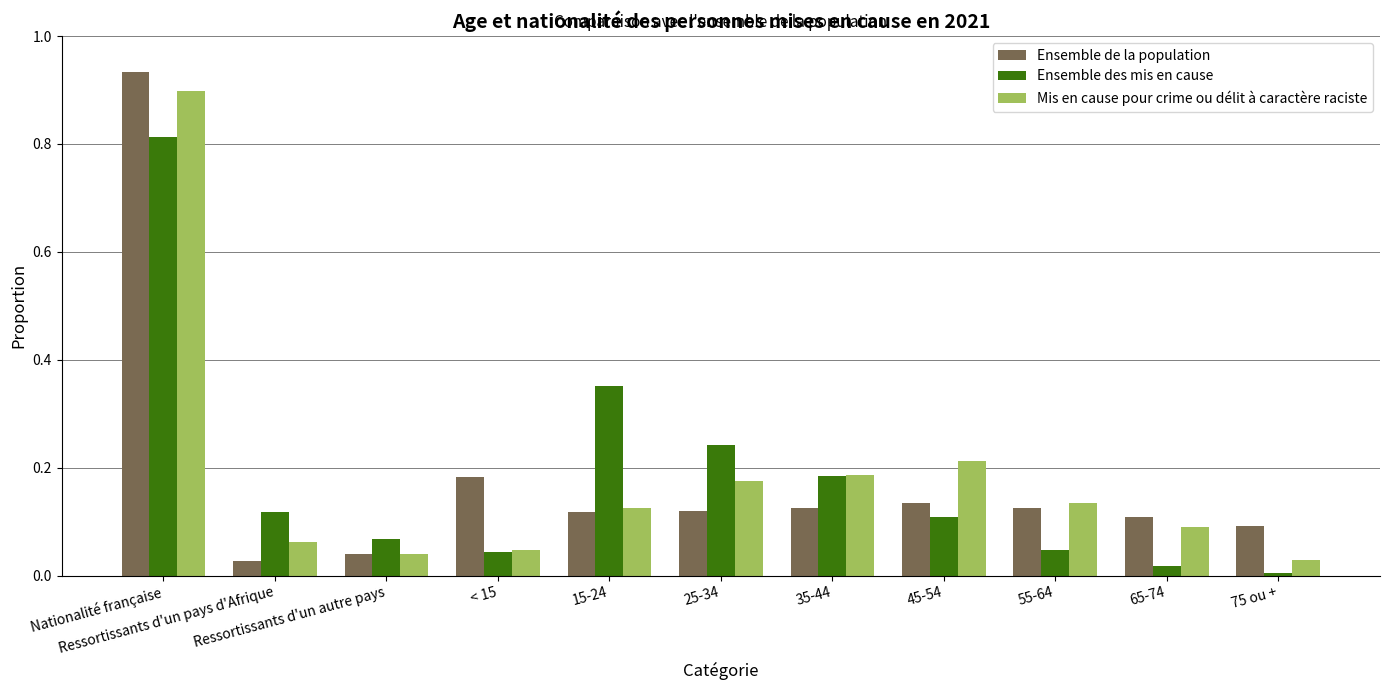

How many bars are there in each group?

3